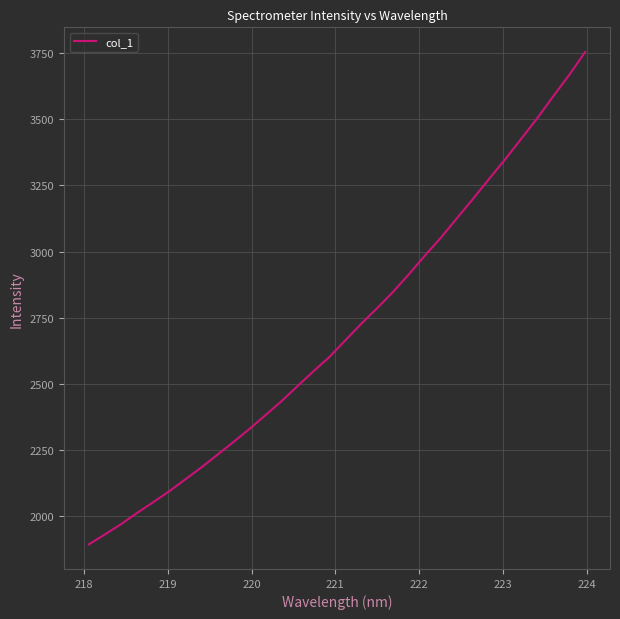

What is the maximum value shown in the chart?

3754.9